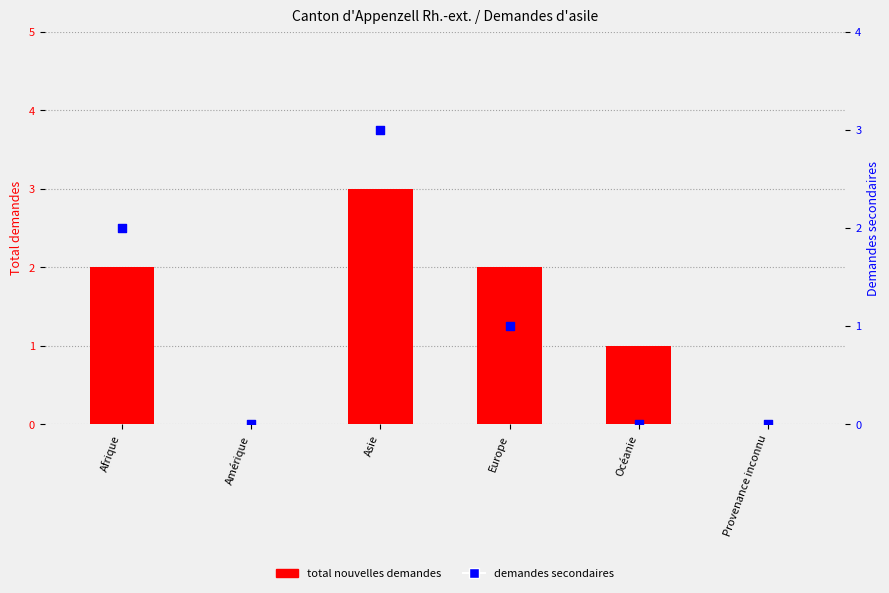

Which series has the largest total across all categories?

total nouvelles demandes